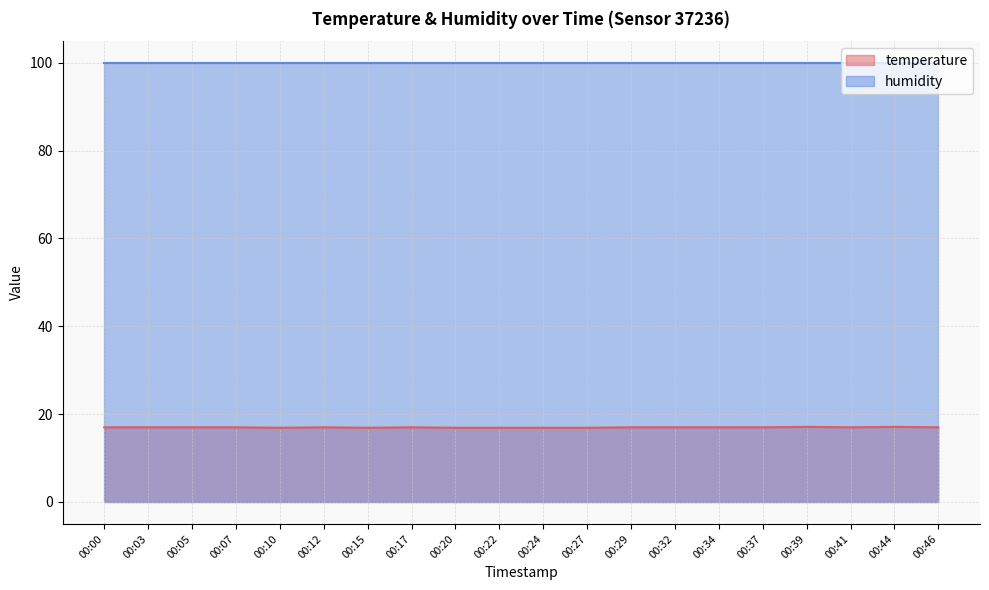

Does the chart have visible grid lines?

Yes